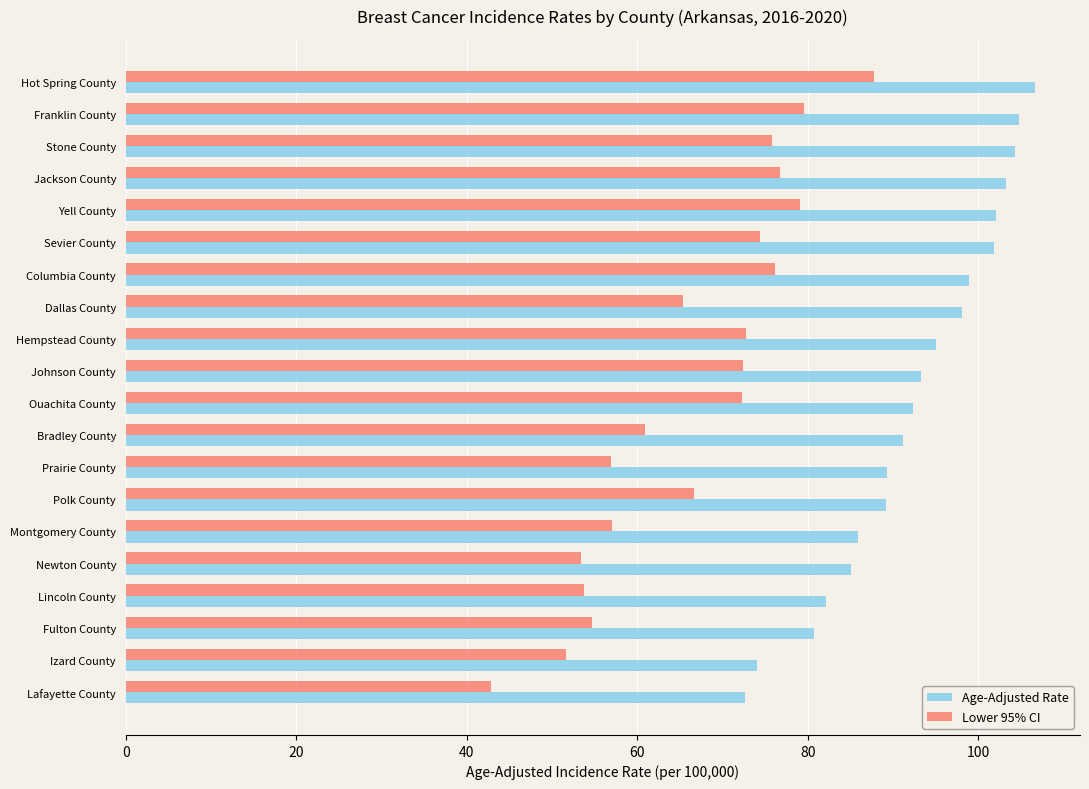

Which series has the widest spread of values?

Lower 95% CI